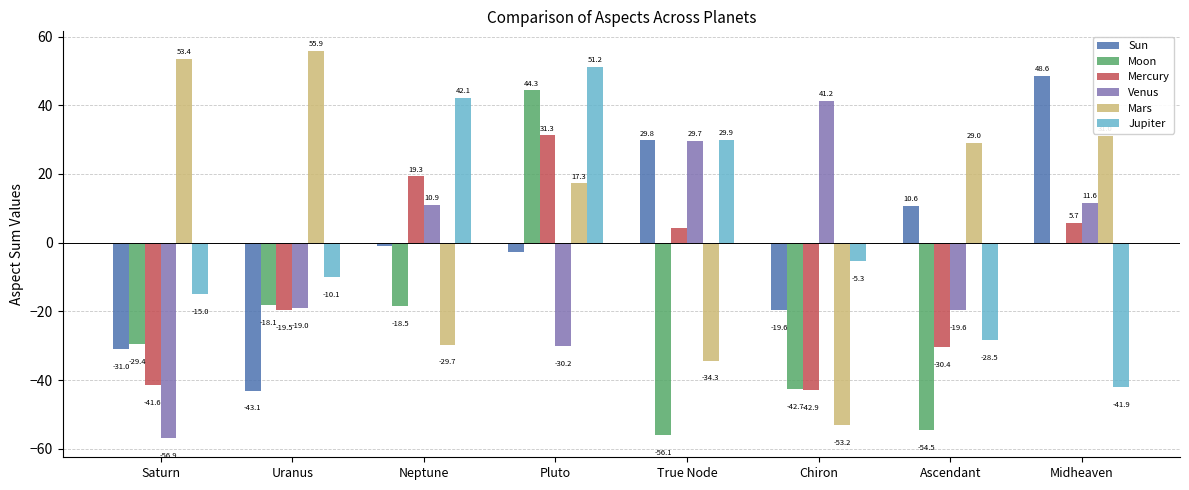

What is the sum of the Moon values at Ascendant and Chiron?

-97.2